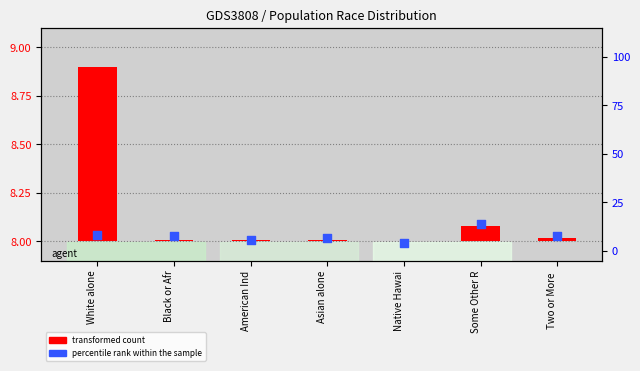

Which series has the widest spread of Y values?

percentile rank within the sample